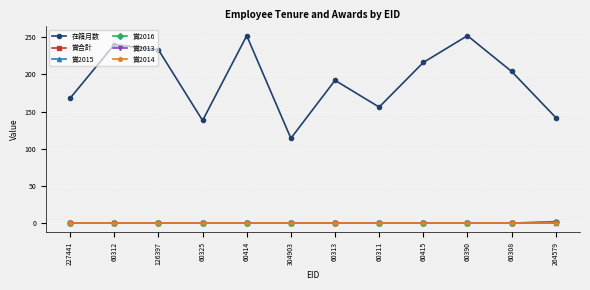

Is this an area chart (filled region under the line)?

No